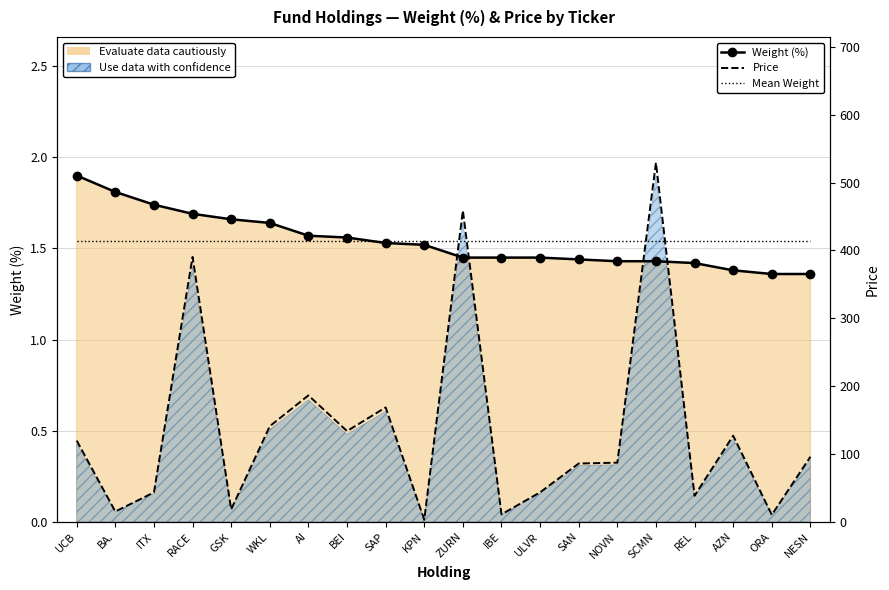

Which series ends up on top after the final intersection of Mean Weight and Weight (%)?

Mean Weight